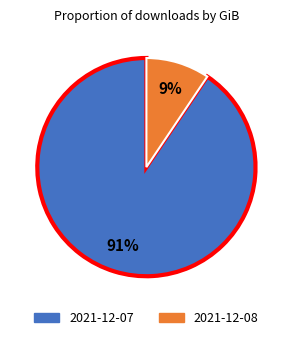

To the nearest percent, what is the combined percentage of 2021-12-08 and 2021-12-07?

100%